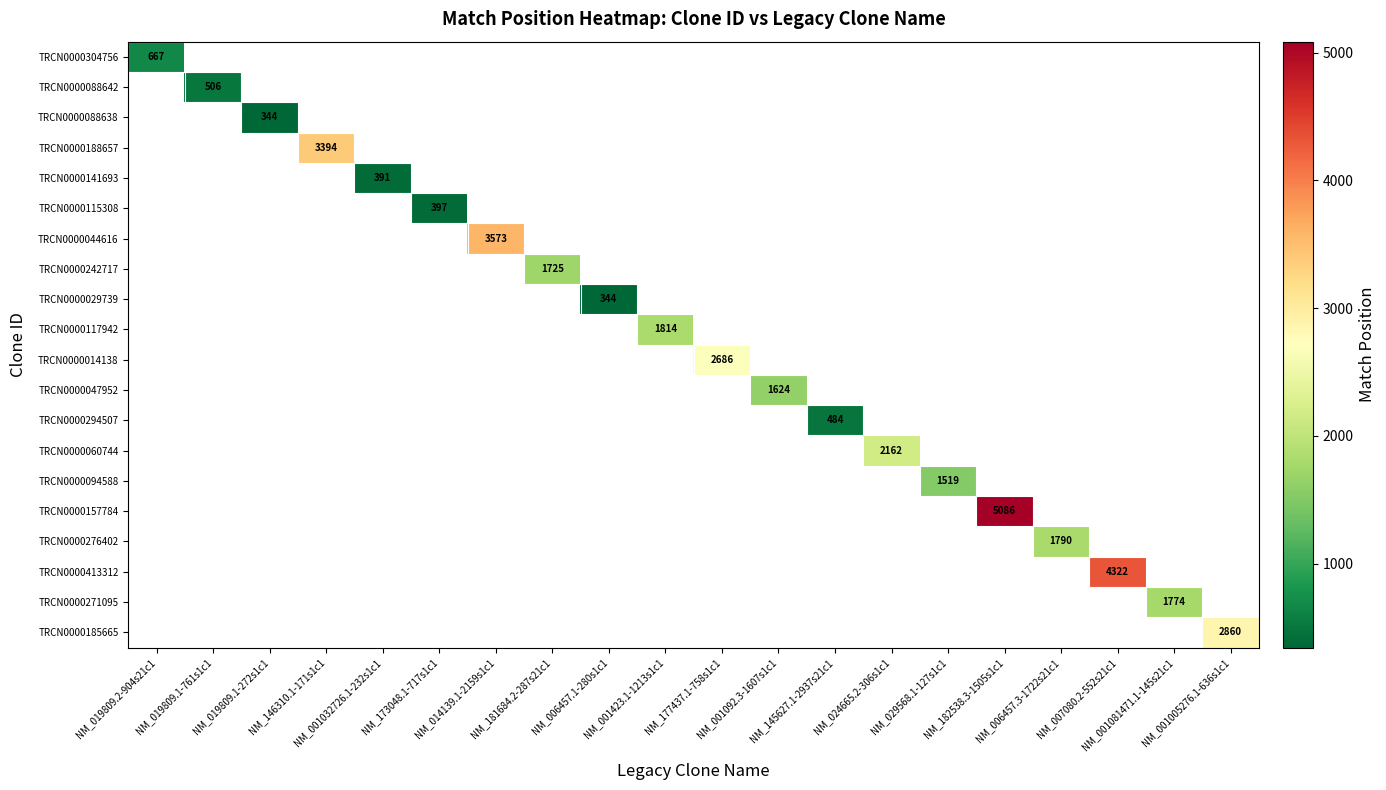

Which has a higher value, NM_001092.3-1607s1c1 or NM_006457.3-1722s21c1?

NM_006457.3-1722s21c1